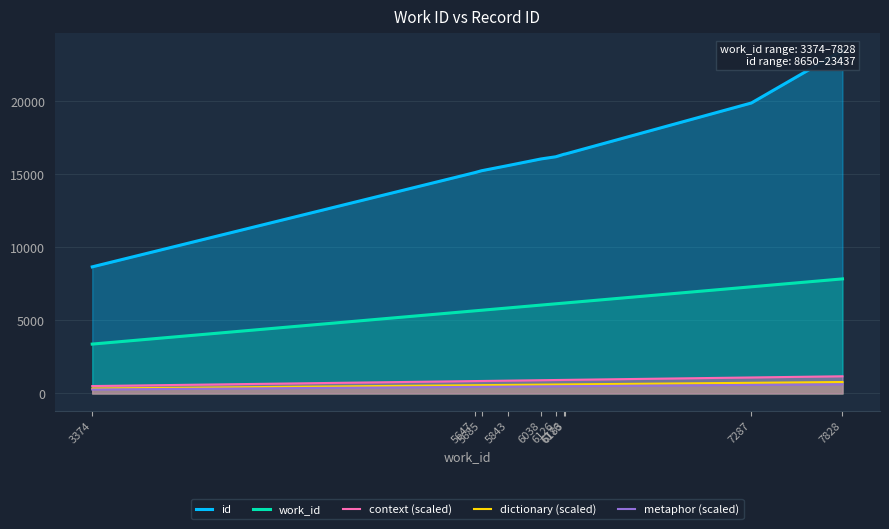

How many data points in id are above 16171?

4